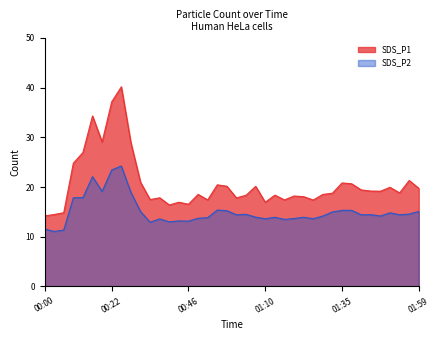

Rank the series by their maximum value, from highest to lowest.

SDS_P1, SDS_P2